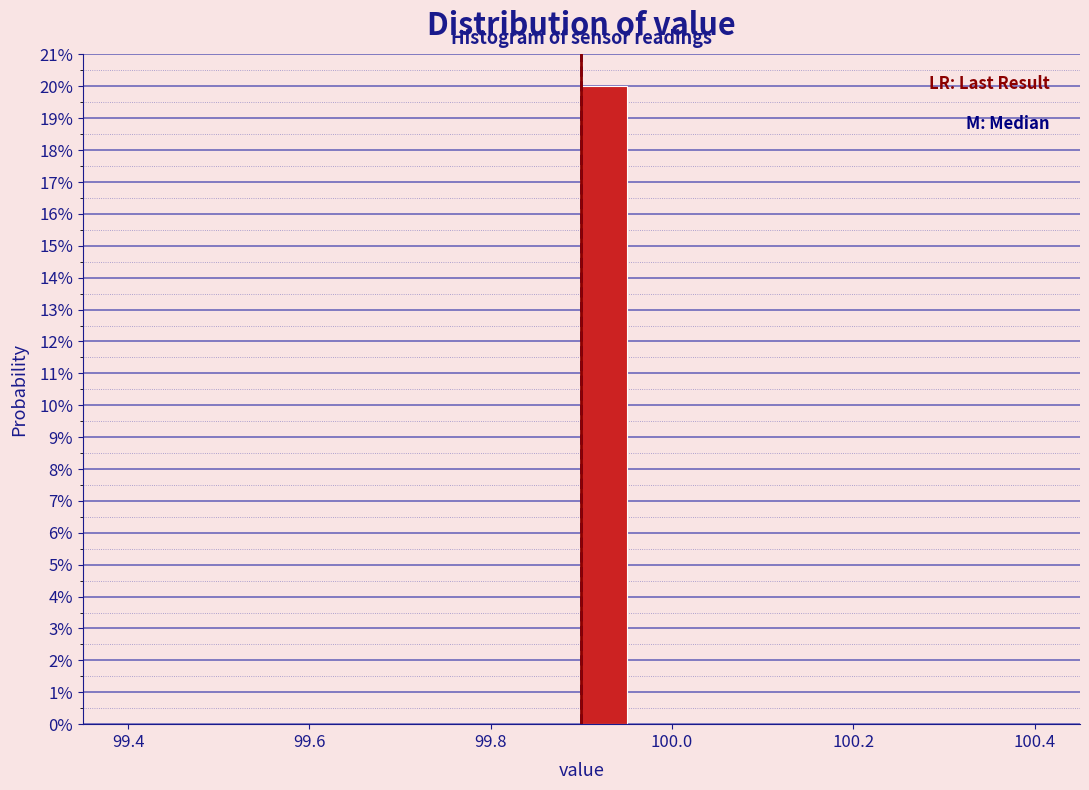

Read against the x-axis, roughly where is the centre of the tallest bar?

99.92